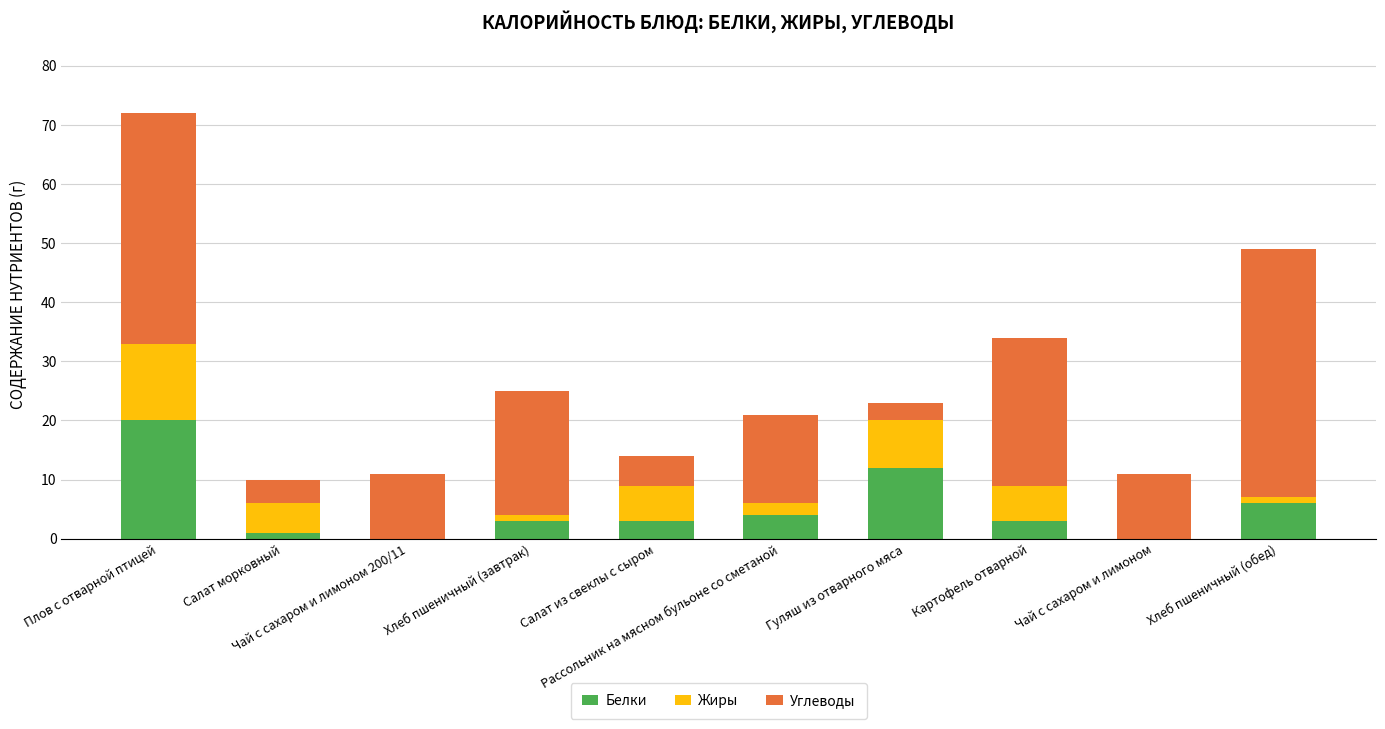

What is the maximum value for Белки?

20